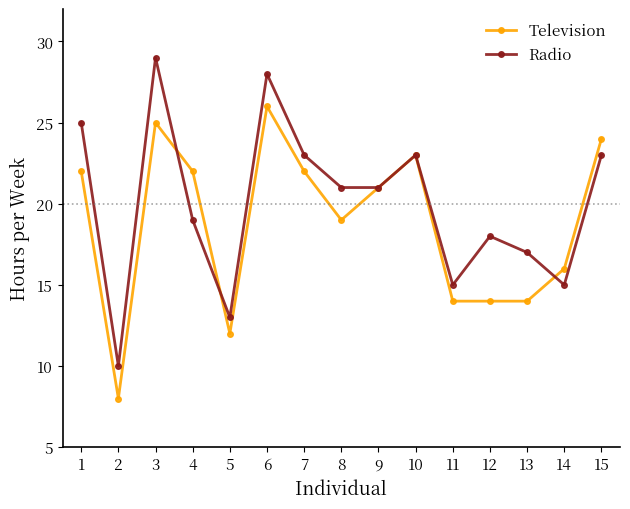

What is the difference between the maximum and minimum values in the Television series?

18